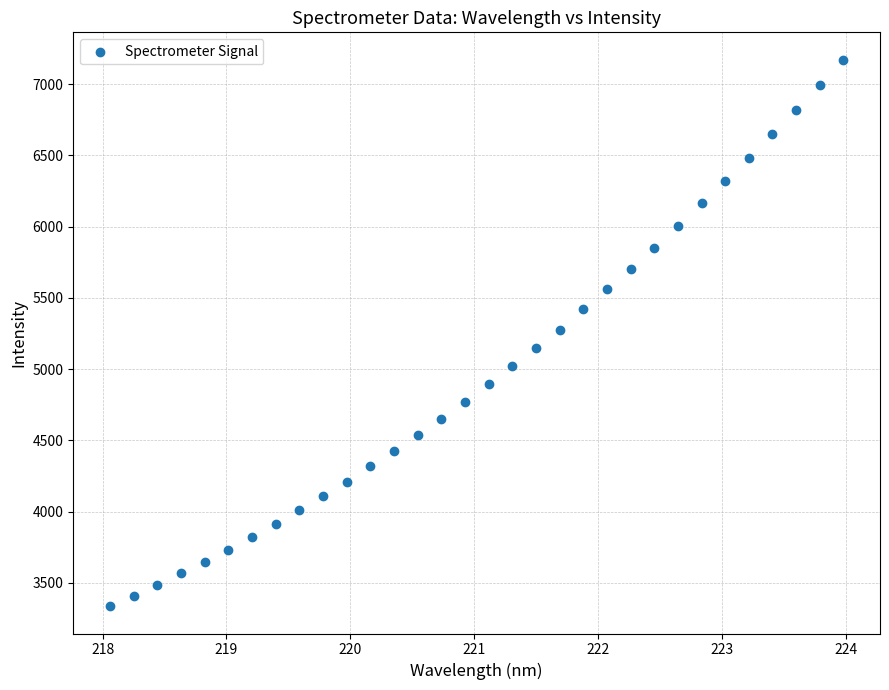

What is the range of Y values (max minus min)?

3837.3